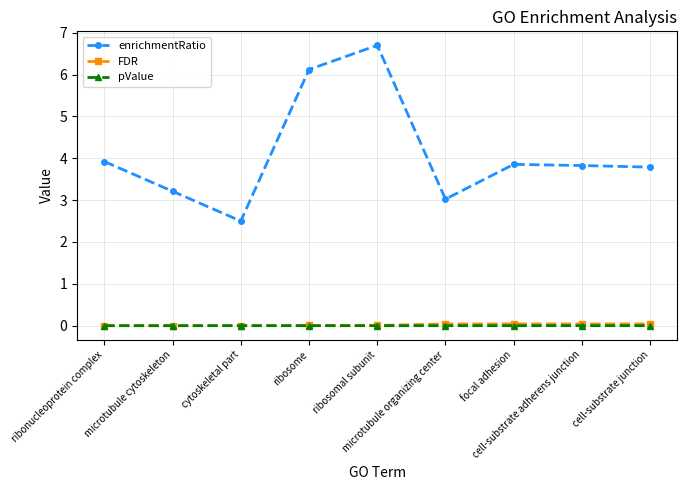

Between microtubule cytoskeleton and cell-substrate adherens junction, which series saw the biggest shift?

enrichmentRatio